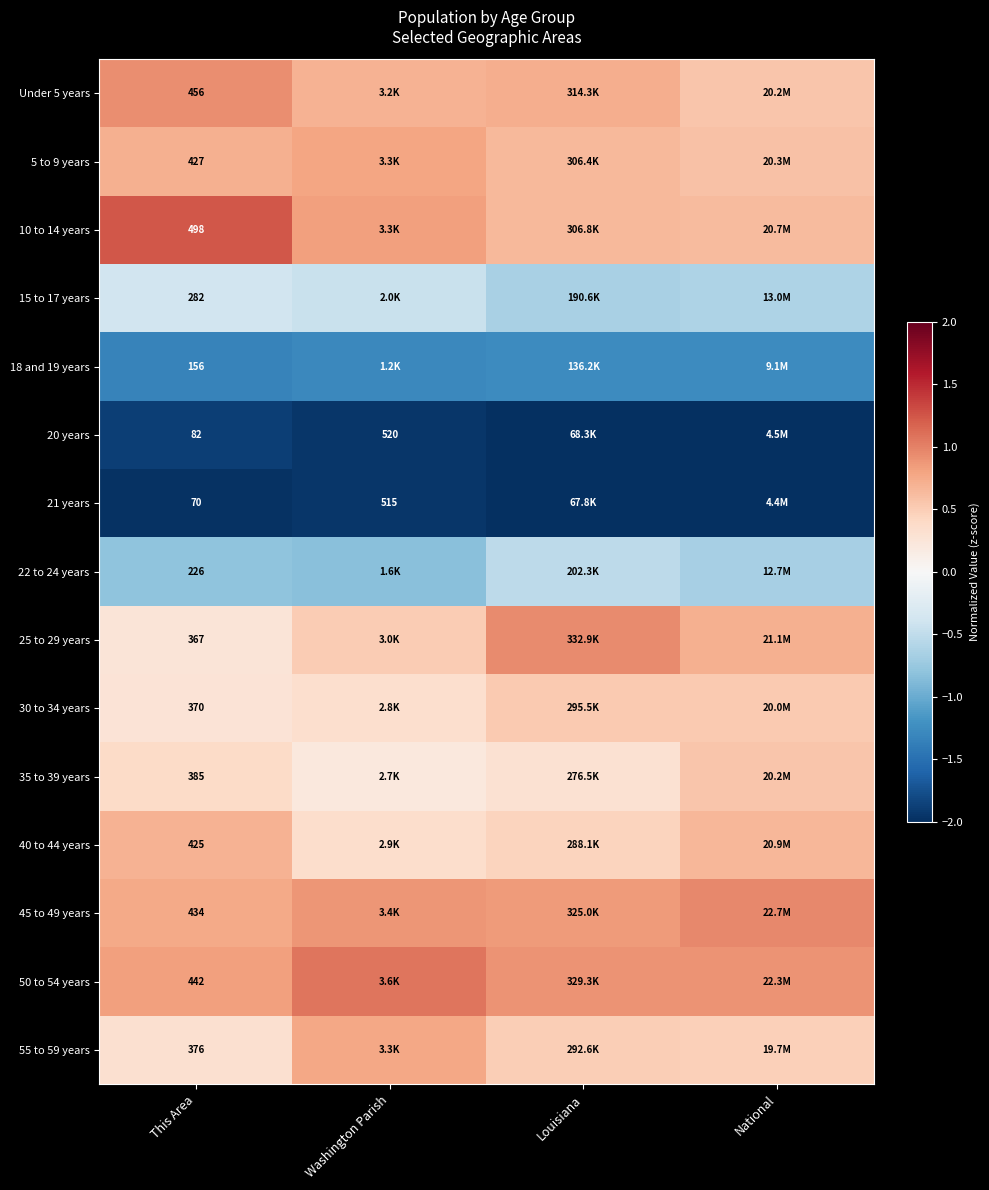

At how many categories does at least one series exceed 0?

4